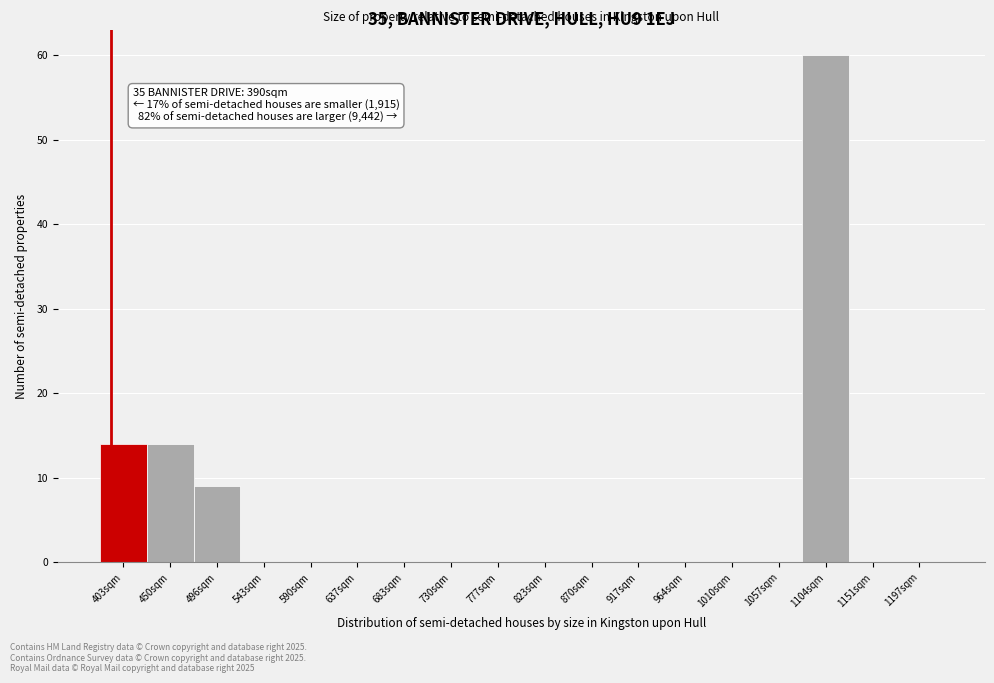

Which range on the x-axis has the tallest bar?

1080 to 1130